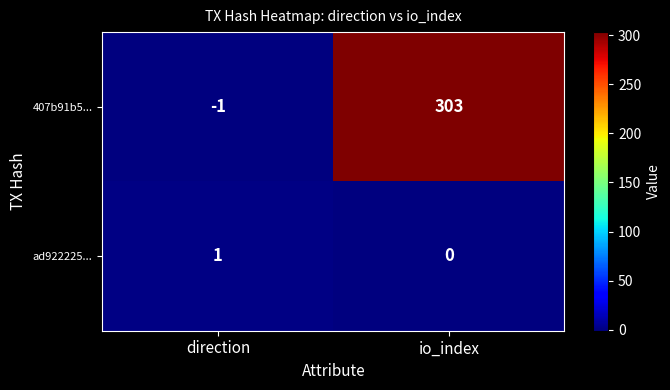

True or false: 407b91b5... has a value of -1 at direction.

True